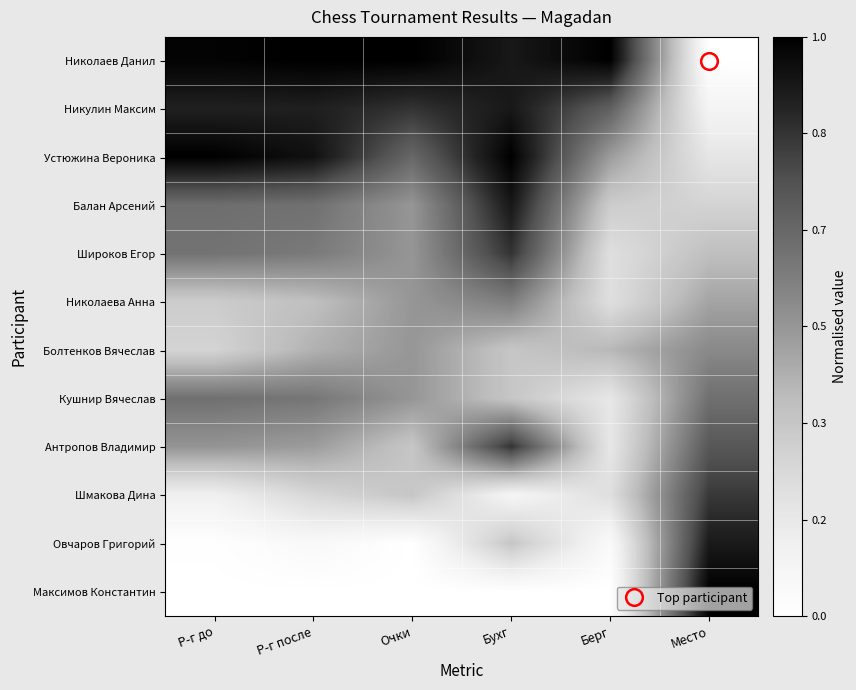

Reading left to right, what are all the values shown in this chart?

Николаев Данил: Р-г до=1.0	Р-г после=1.0	Очки=1.0	Бухг=0.9	Берг=1.0	Место=0.0
Никулин Максим: Р-г до=0.9	Р-г после=0.9	Очки=0.8	Бухг=0.9	Берг=0.7	Место=0.1
Устюжина Вероника: Р-г до=1.0	Р-г после=0.9	Очки=0.7	Бухг=1.0	Берг=0.5	Место=0.2
Балан Арсений: Р-г до=0.6	Р-г после=0.6	Очки=0.5	Бухг=0.9	Берг=0.3	Место=0.3
Широков Егор: Р-г до=0.6	Р-г после=0.6	Очки=0.5	Бухг=0.8	Берг=0.2	Место=0.4
Николаева Анна: Р-г до=0.3	Р-г после=0.4	Очки=0.5	Бухг=0.6	Берг=0.2	Место=0.5
Болтенков Вячеслав: Р-г до=0.3	Р-г после=0.4	Очки=0.5	Бухг=0.3	Берг=0.4	Место=0.5
Кушнир Вячеслав: Р-г до=0.6	Р-г после=0.6	Очки=0.5	Бухг=0.3	Берг=0.2	Место=0.6
Антропов Владимир: Р-г до=0.5	Р-г после=0.5	Очки=0.3	Бухг=0.8	Берг=0.2	Место=0.7
Шмакова Дина: Р-г до=0.1	Р-г после=0.3	Очки=0.3	Бухг=0.1	Берг=0.2	Место=0.8
Овчаров Григорий: Р-г до=0.0	Р-г после=0.1	Очки=0.0	Бухг=0.3	Берг=0.0	Место=0.9
Максимов Константин: Р-г до=0.0	Р-г после=0.0	Очки=0.0	Бухг=0.0	Берг=0.0	Место=1.0